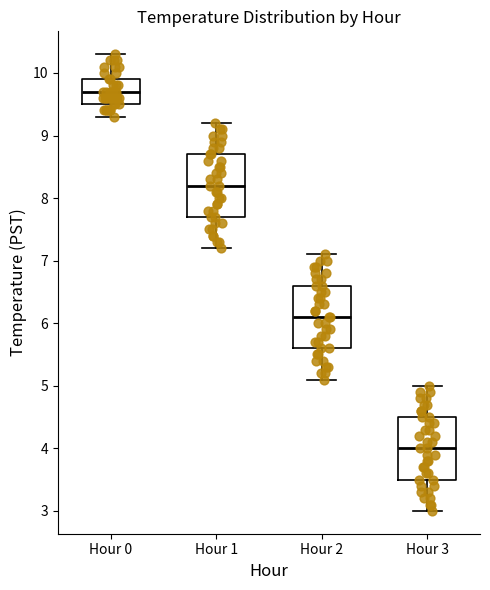

Where is the lower edge of the box for Hour 0 on the y-axis? The values are not printed on the chart, so give them approximately, as read against the axis.

9.5